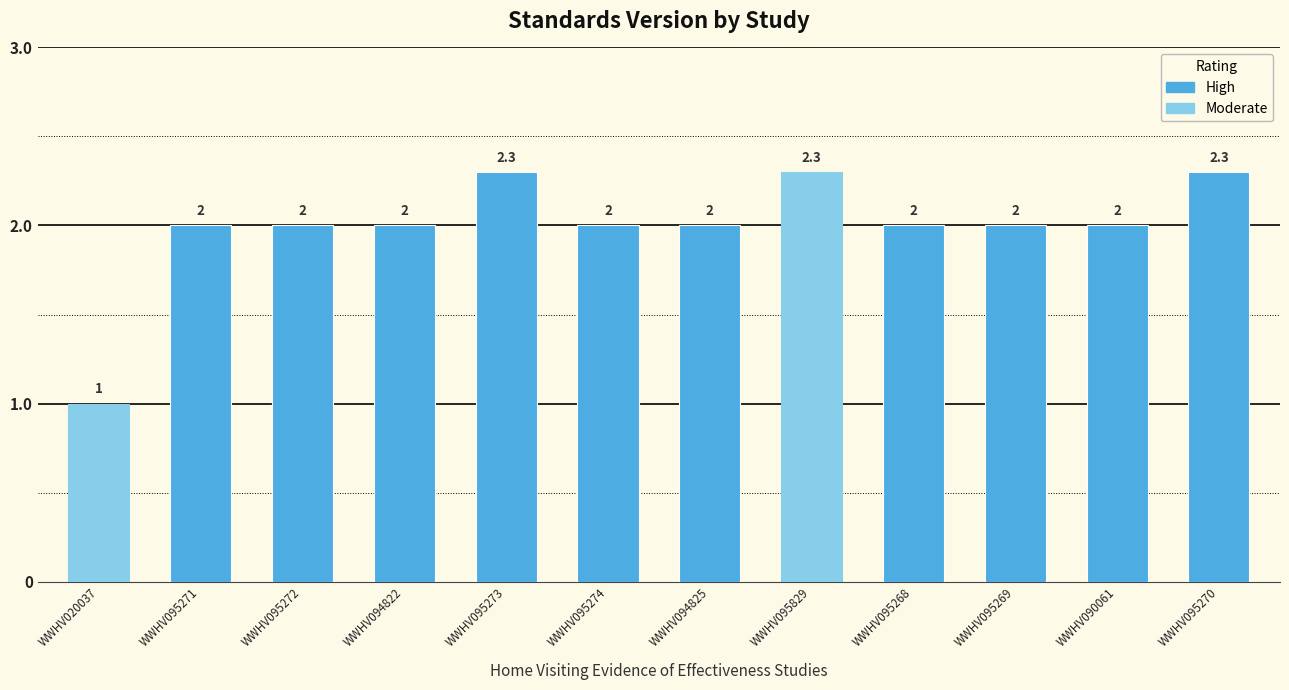

Between WWHV094822 and WWHV020037, which is larger?

WWHV094822